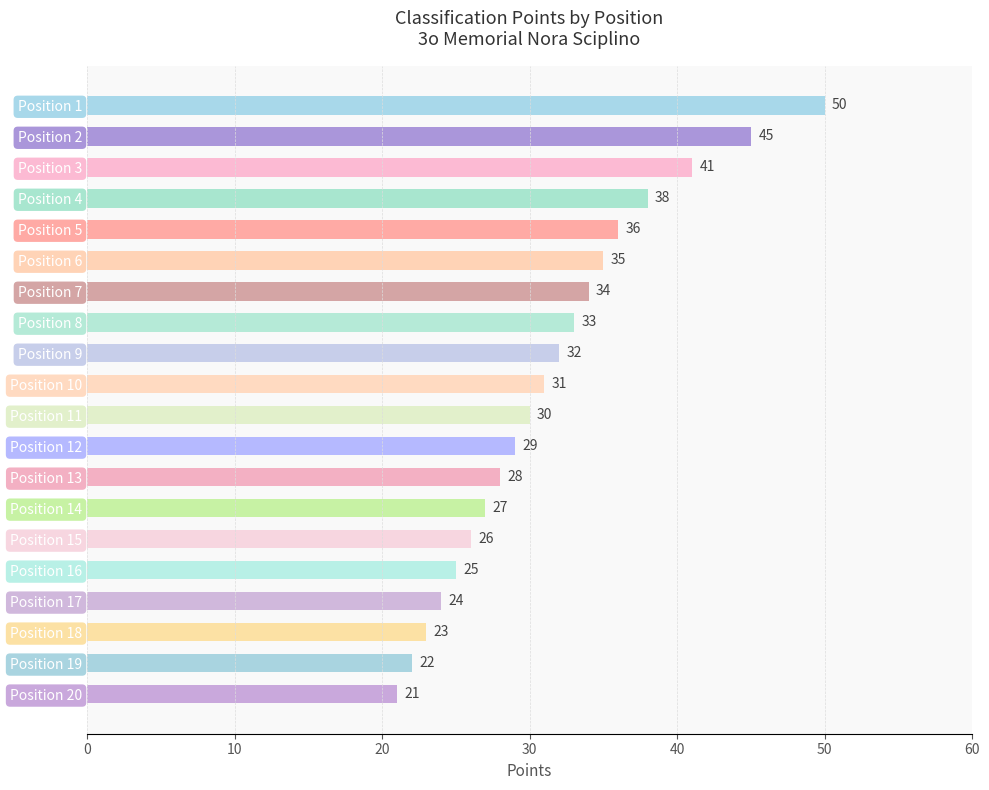

What is the sum of all values?

630